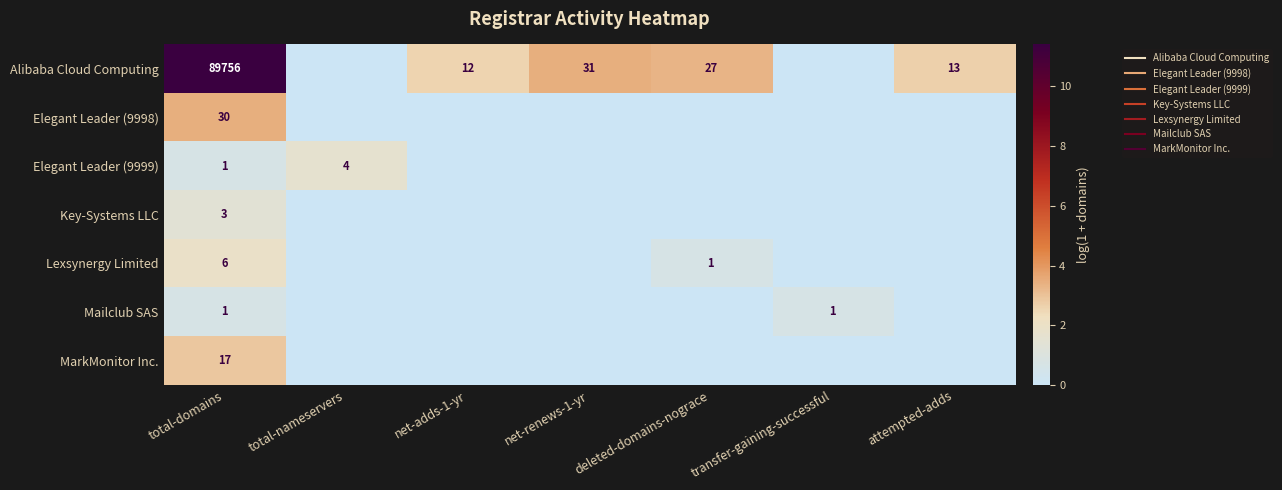

Which label corresponds to the largest value in the chart?

total-domains